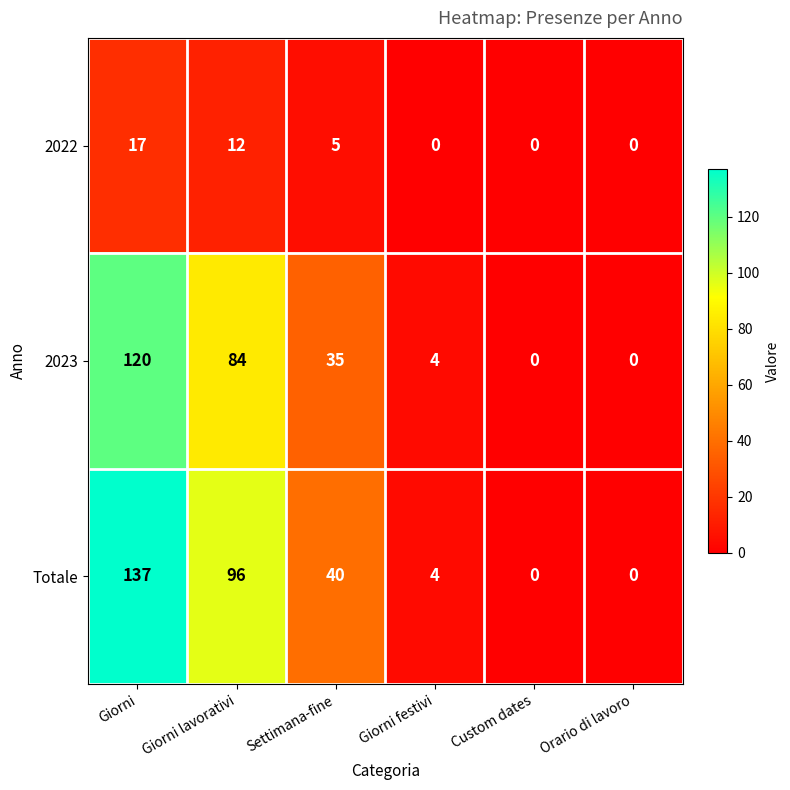

Which series changed the most between Settimana-fine and Custom dates?

Totale